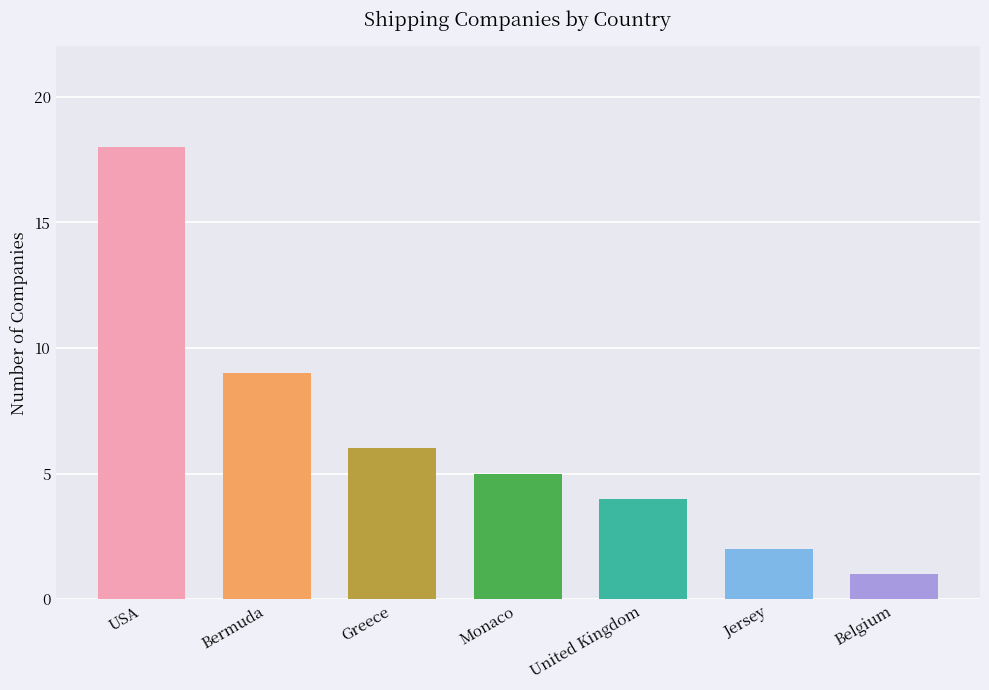

Rank the categories by value from lowest to highest.

Belgium, Jersey, United Kingdom, Monaco, Greece, Bermuda, USA